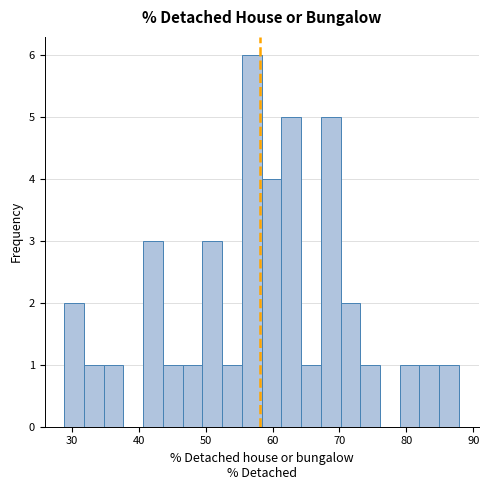

Read against the x-axis, roughly where is the centre of the tallest bar?

57